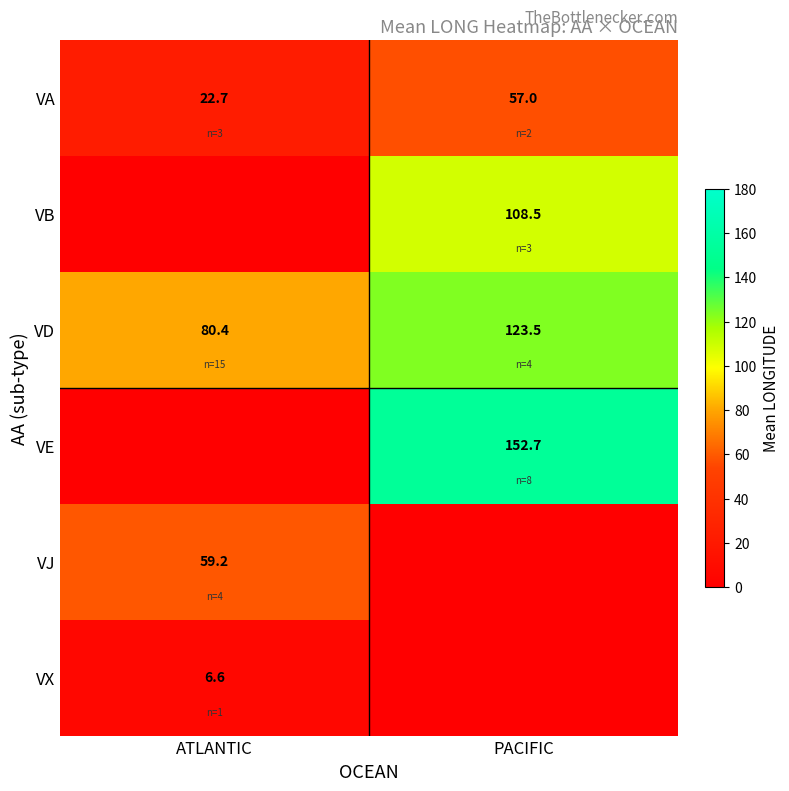

Where does the VD series first go above 123?

PACIFIC